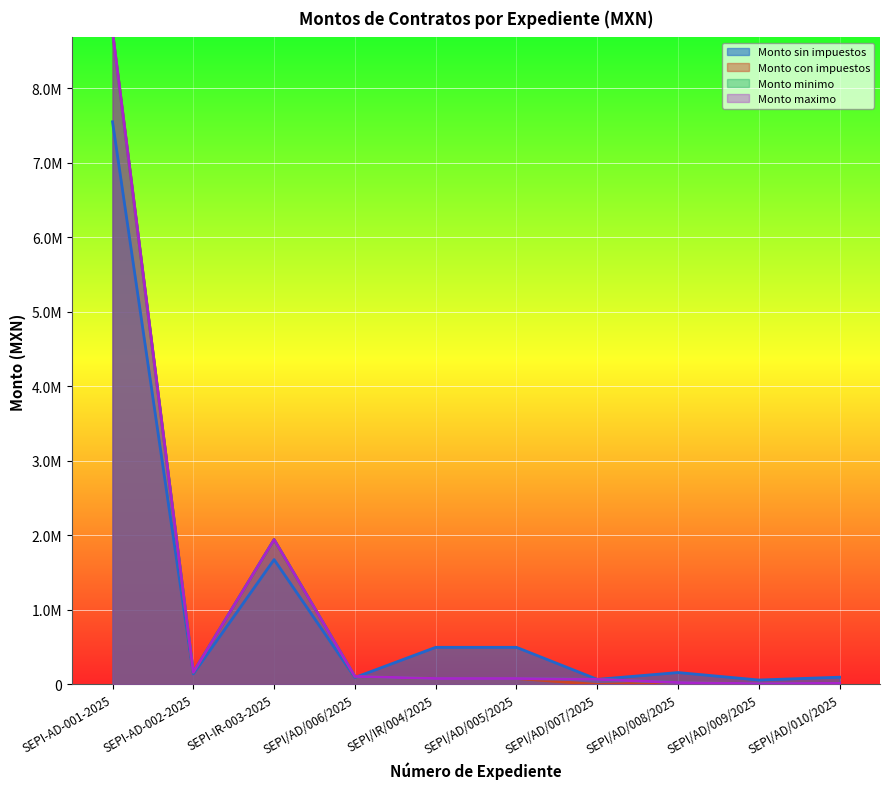

What is the value of the Monto con impuestos point at the 5th from the left?

79655.2